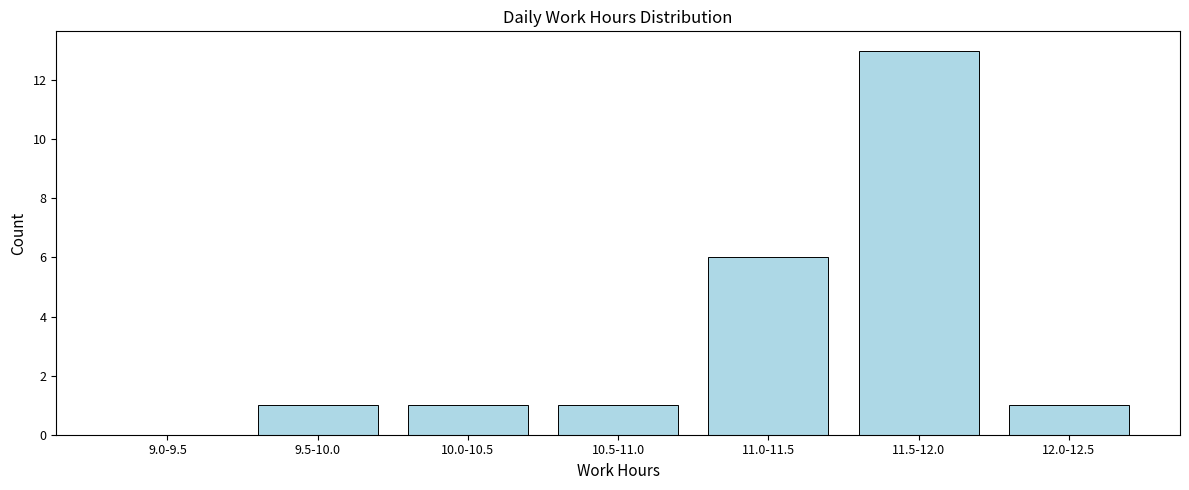

Reading left to right, extract all data points from this chart.

9.0-9.5=0	9.5-10.0=1	10.0-10.5=1	10.5-11.0=1	11.0-11.5=6	11.5-12.0=13	12.0-12.5=1